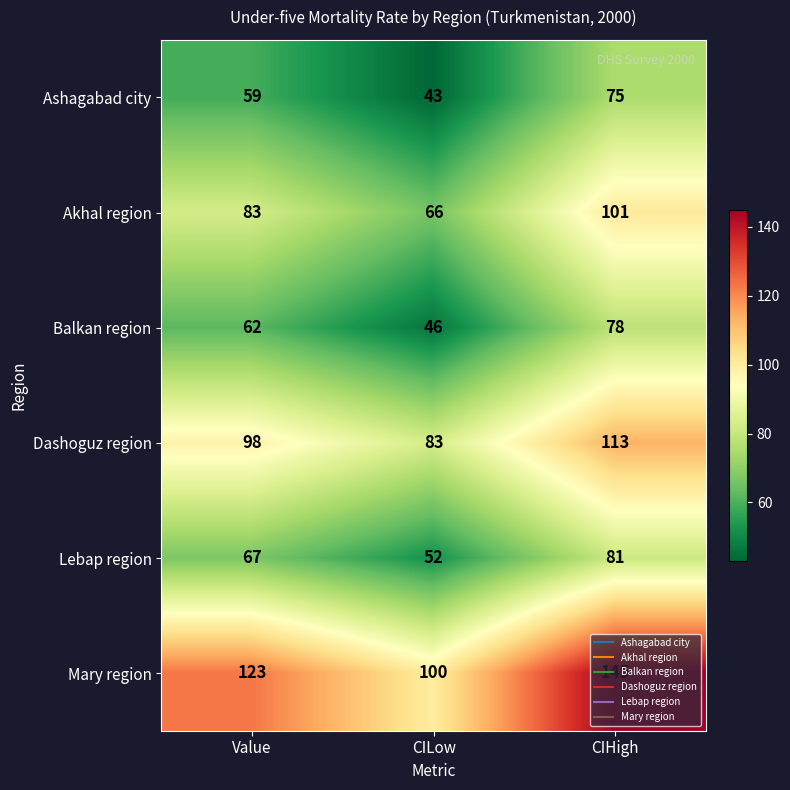

What is the smallest value displayed?

43